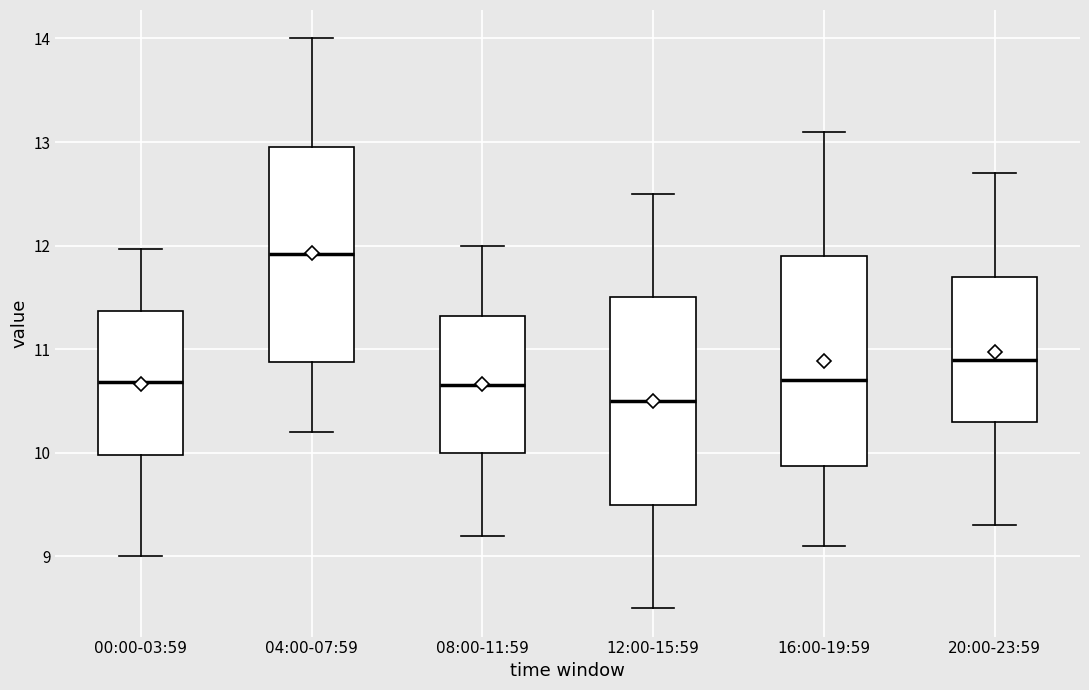

Reading left to right, read every box against the y-axis: the position of its median line, the range the box covers, and the ends of its whiskers. The values are not printed on the chart, so give them approximately, as read against the axis.

00:00-03:59: median 10.7, box 10.0 to 11.4, whiskers 9.0 to 12.0
04:00-07:59: median 11.9, box 10.9 to 12.9, whiskers 10.2 to 14.0
08:00-11:59: median 10.7, box 10.0 to 11.3, whiskers 9.2 to 12.0
12:00-15:59: median 10.5, box 9.5 to 11.5, whiskers 8.5 to 12.5
16:00-19:59: median 10.7, box 9.9 to 11.9, whiskers 9.1 to 13.1
20:00-23:59: median 10.9, box 10.3 to 11.7, whiskers 9.3 to 12.7